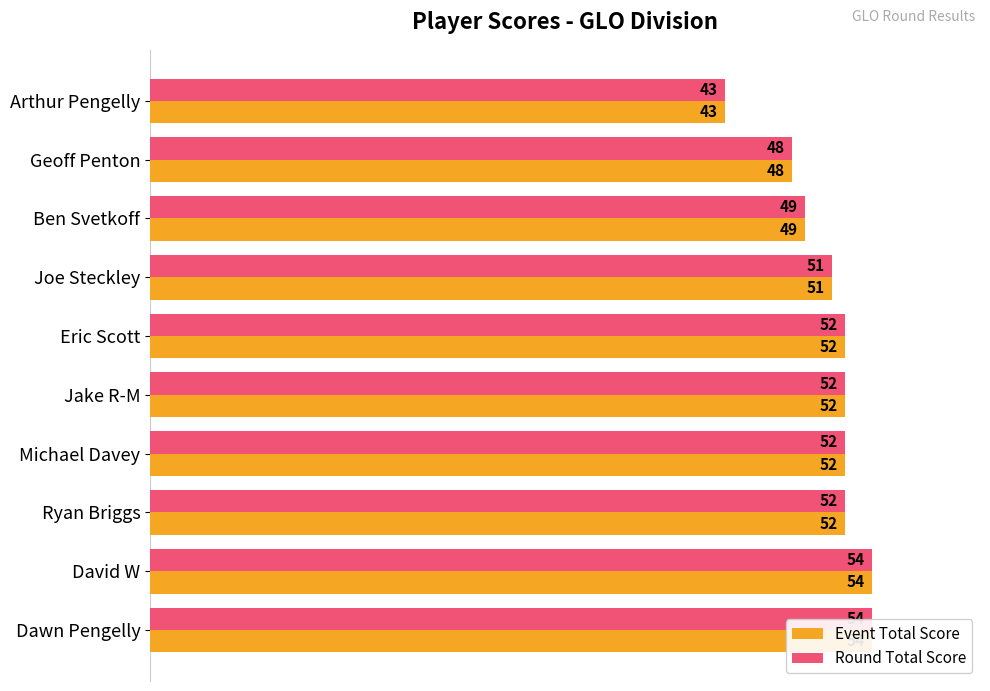

Which series has the largest total across all categories?

Event Total Score